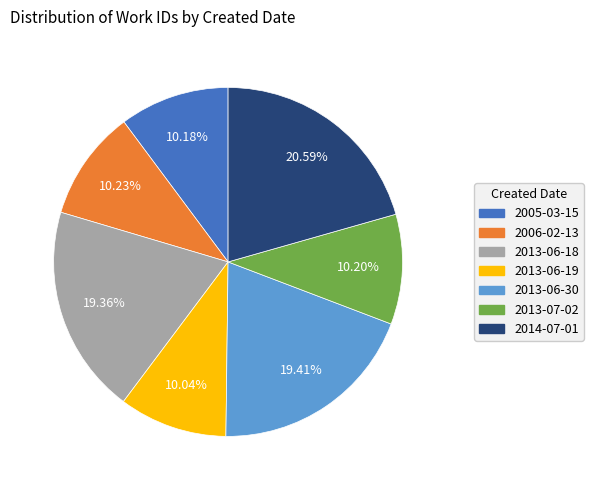

Do 2005-03-15 and 2014-07-01 together represent more than half of the pie?

No